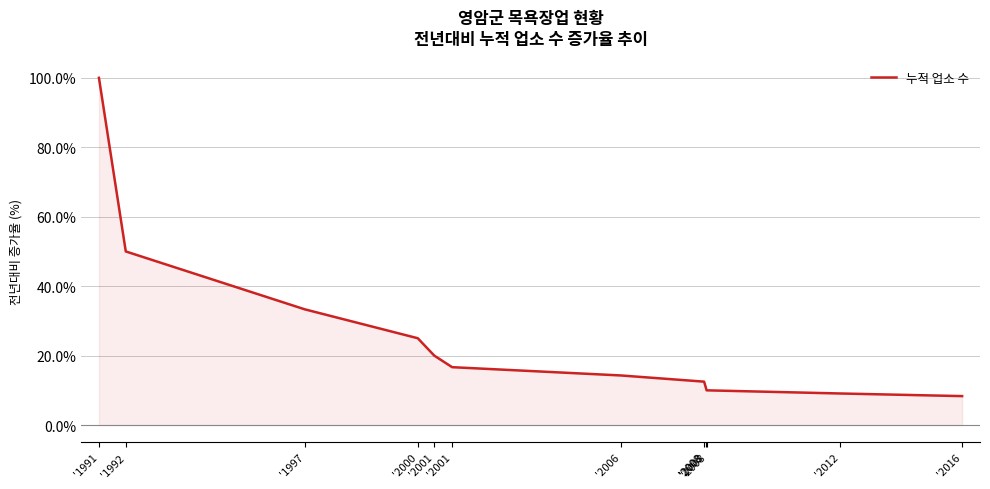

Rank the categories by value from lowest to highest.

'2016, '2012, '2008, '2008, '2008, '2006, '2001, '2001, '2000, '1997, '1992, '1991